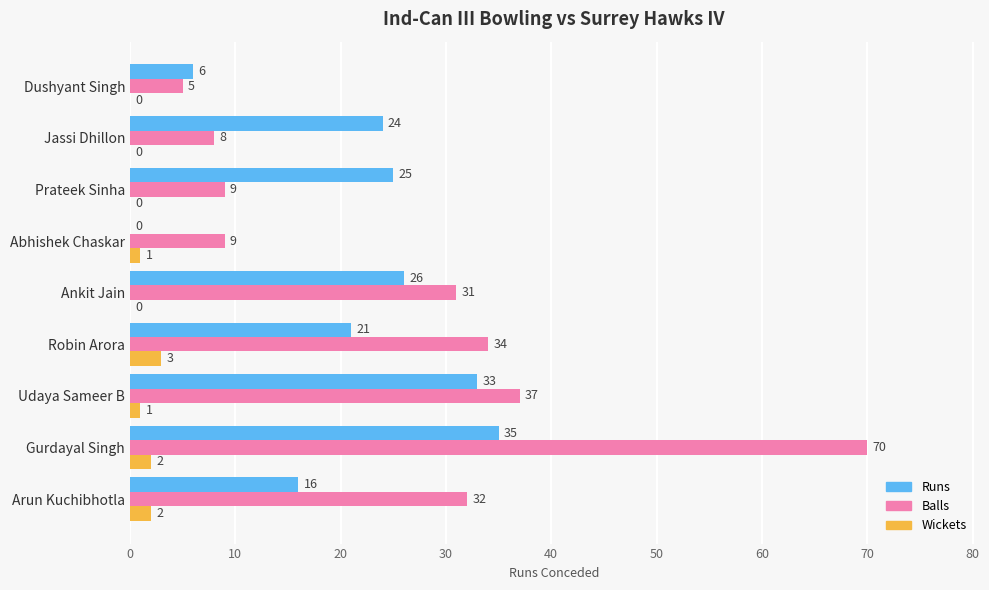

At which label does Runs reach its peak?

Gurdayal Singh